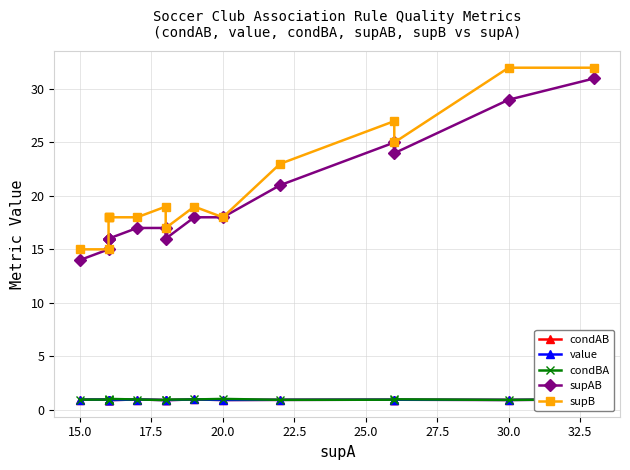

What is the minimum value shown in the chart?

0.9